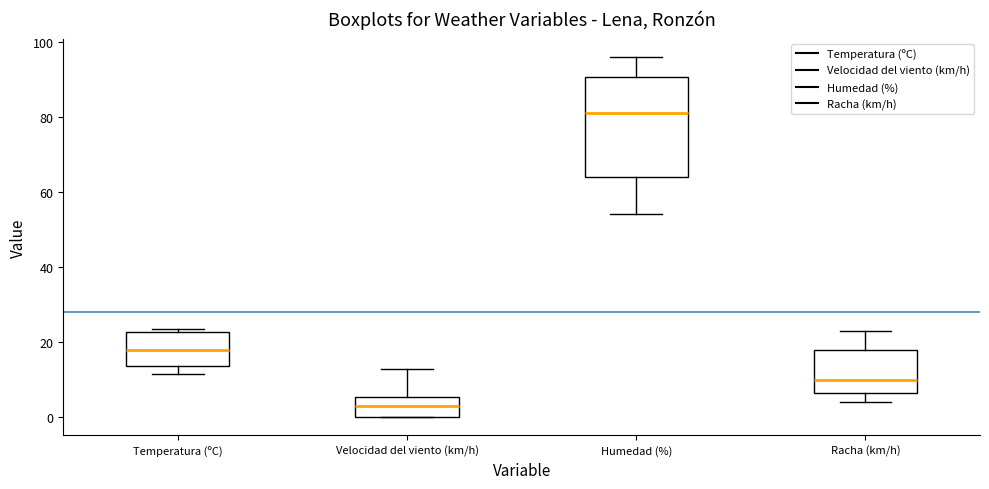

Which box's median line is the lowest?

Velocidad del viento (km/h)